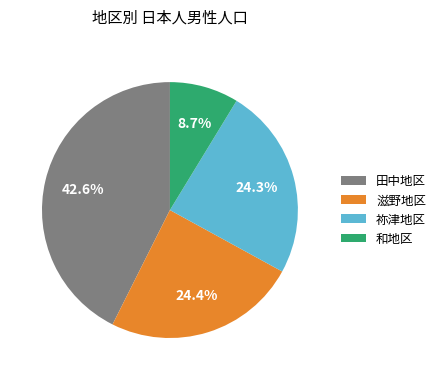

The 滋野地区 slice represents 24% of the pie. True or false?

True